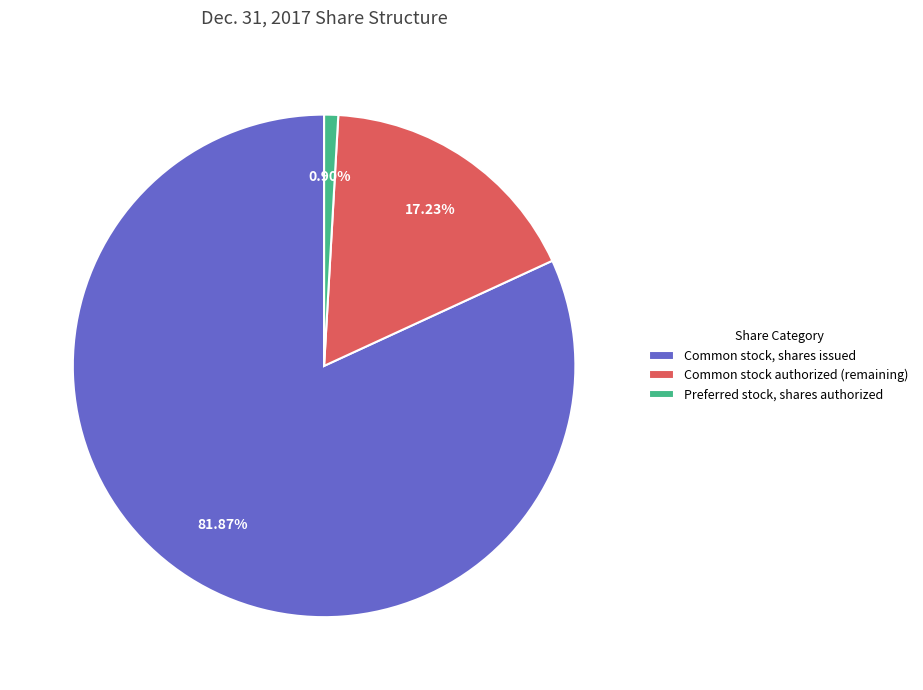

Which slice represents more than half of the pie?

Common stock, shares issued